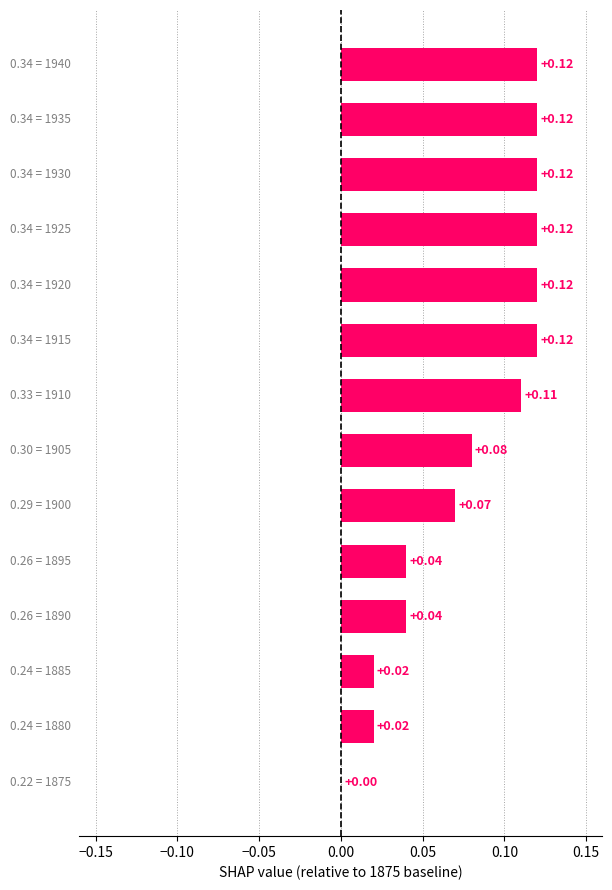

What is the sum of all values?

1.1